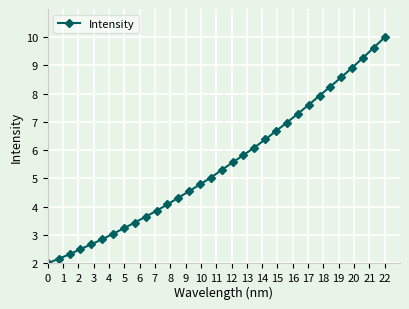

How many categories are shown in the chart?

32